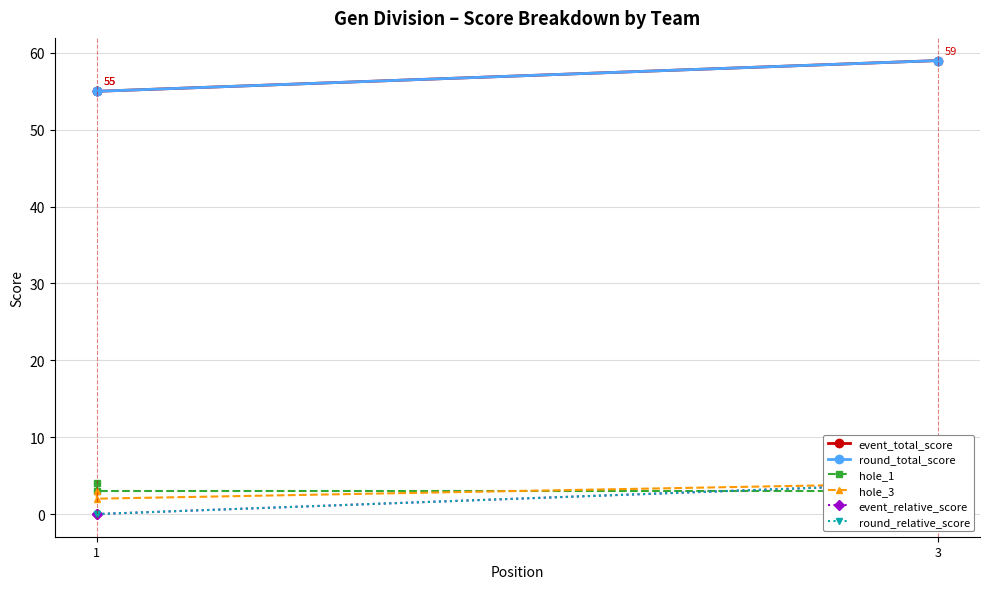

How many lines are shown in the chart?

6